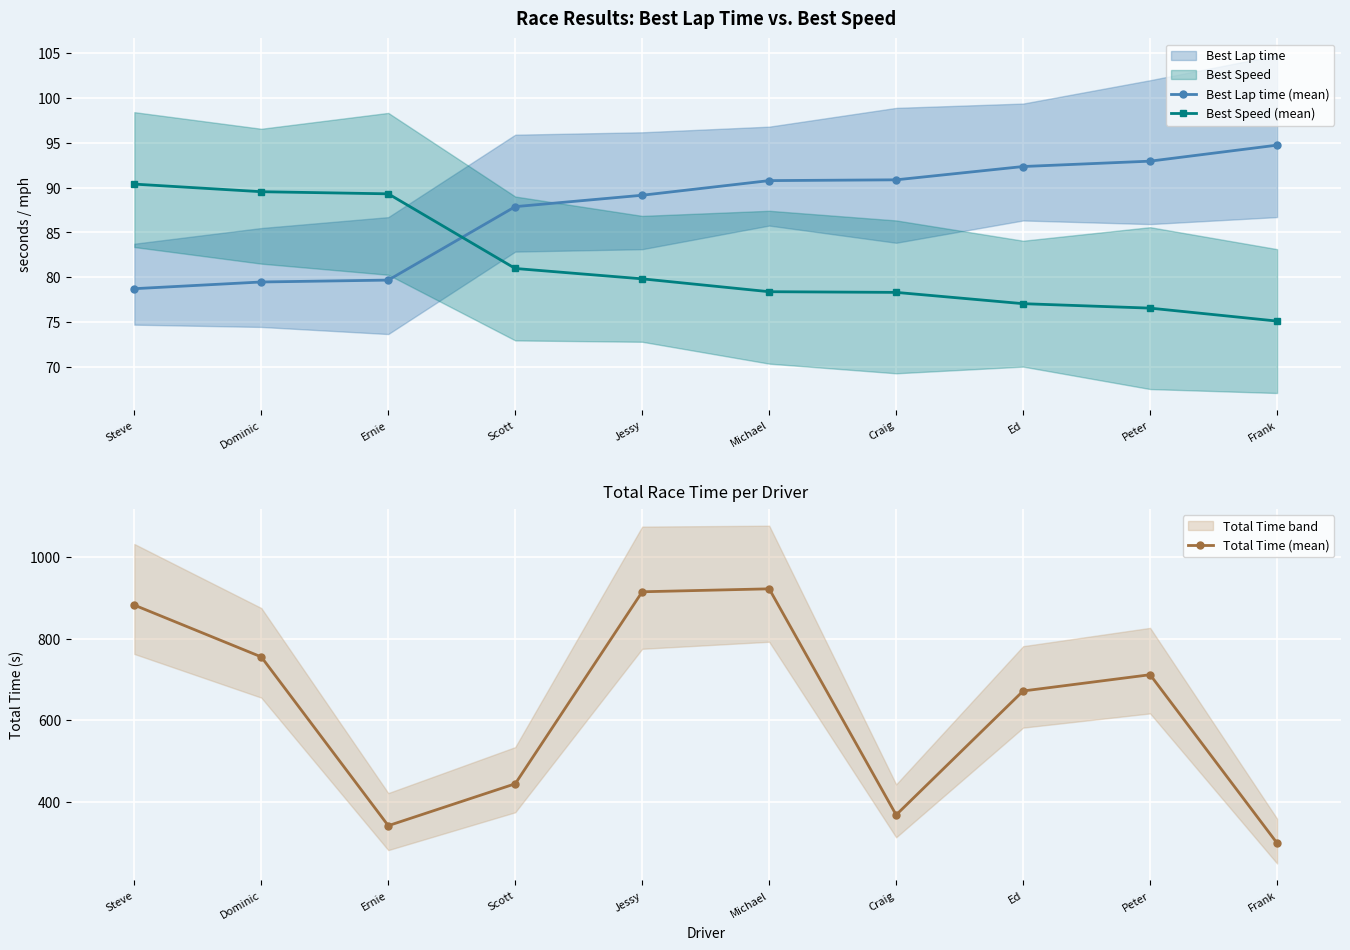

True or false: Best Lap time (mean) and Total Time (mean) intersect in this chart.

False